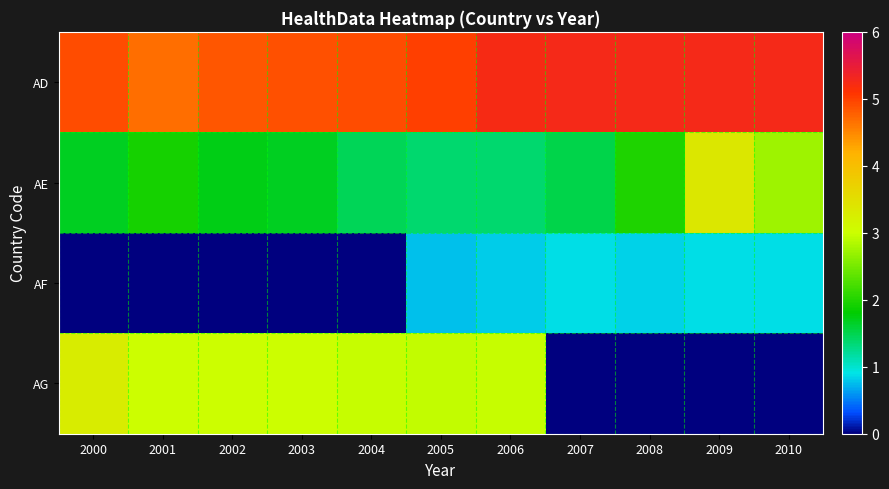

Which series has the widest spread of values?

AG